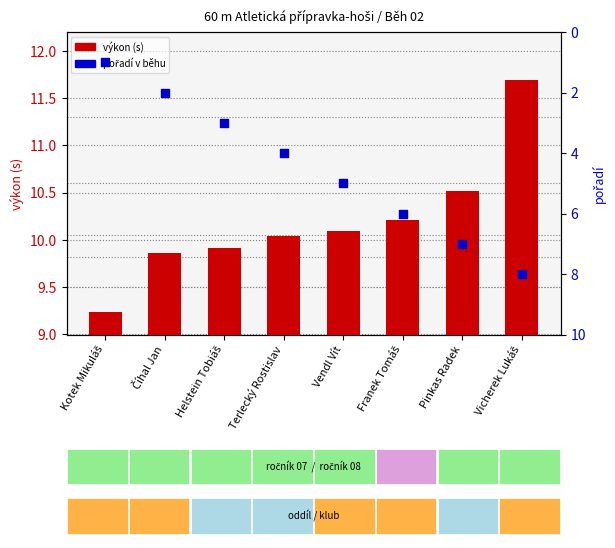

At how many categories does at least one series exceed 6?

8